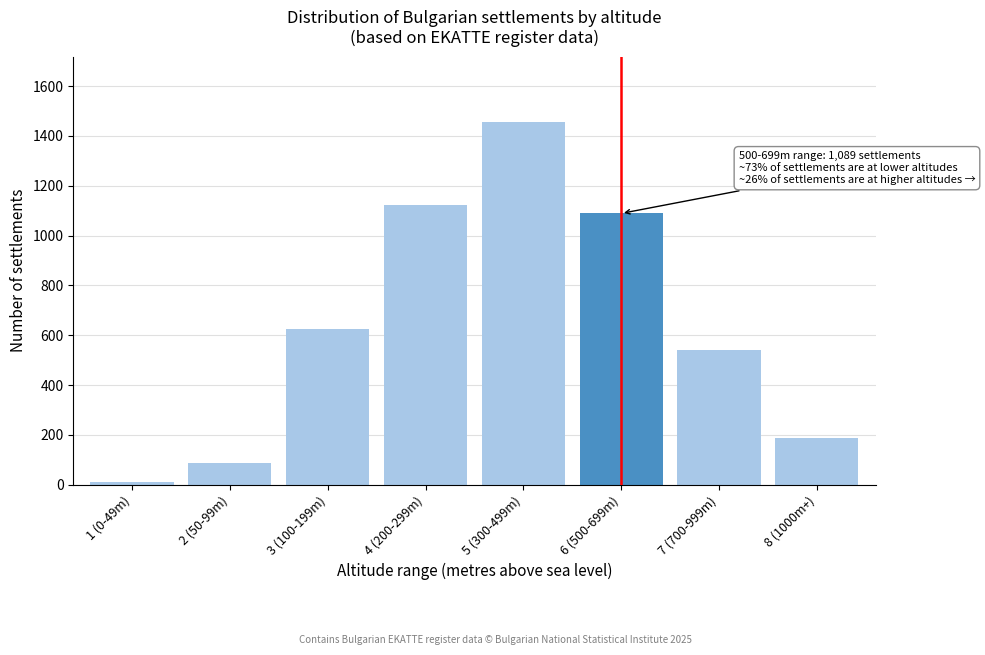

Reading left to right, extract all data points from this chart.

12	87	623	1124	1456	1089	542	189